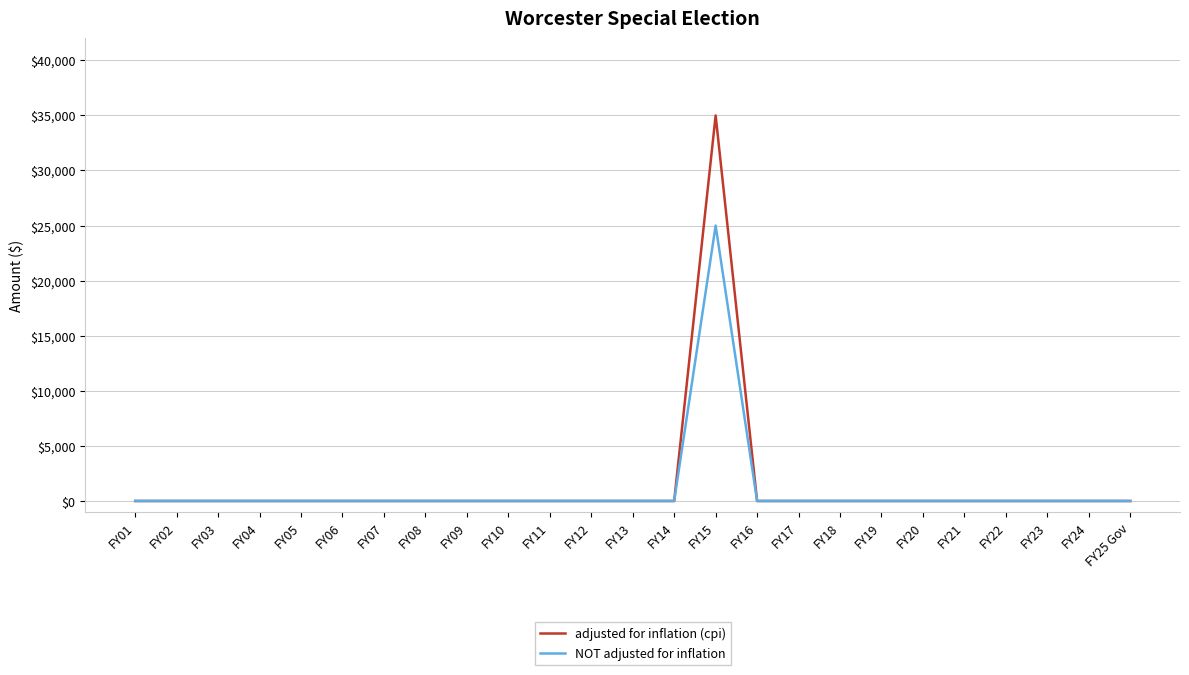

At which category is the sum across all series the highest?

FY15